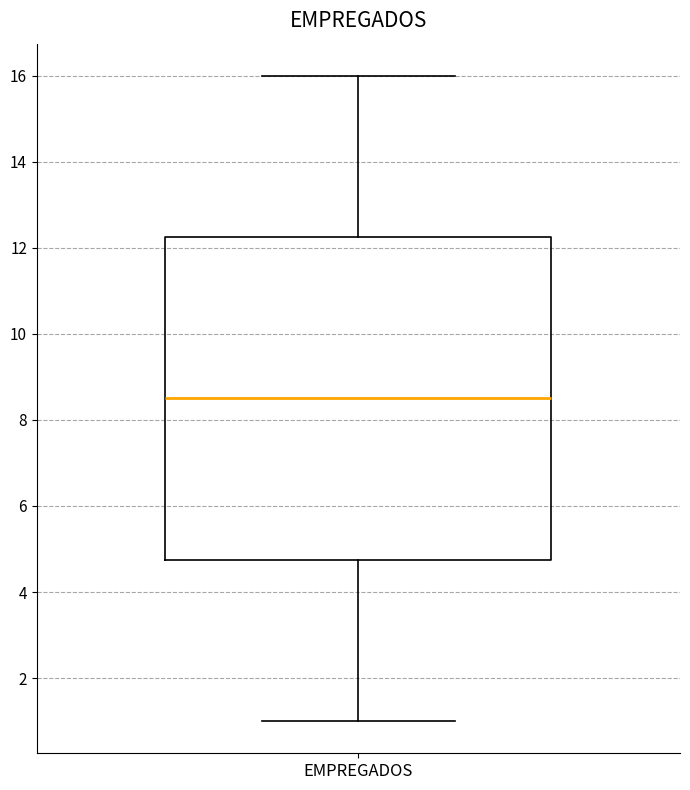

Read this box plot against the y-axis: the position of the median line, the range covered by the box, and the ends of both whiskers. The values are not printed on the chart, so give them approximately, as read against the axis.

median 8.6, box 4.8 to 12.2, whiskers 1.0 to 16.0